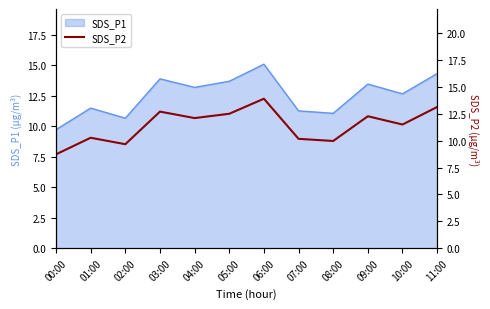

Where does the SDS_P1 series first go above 13?

03:00